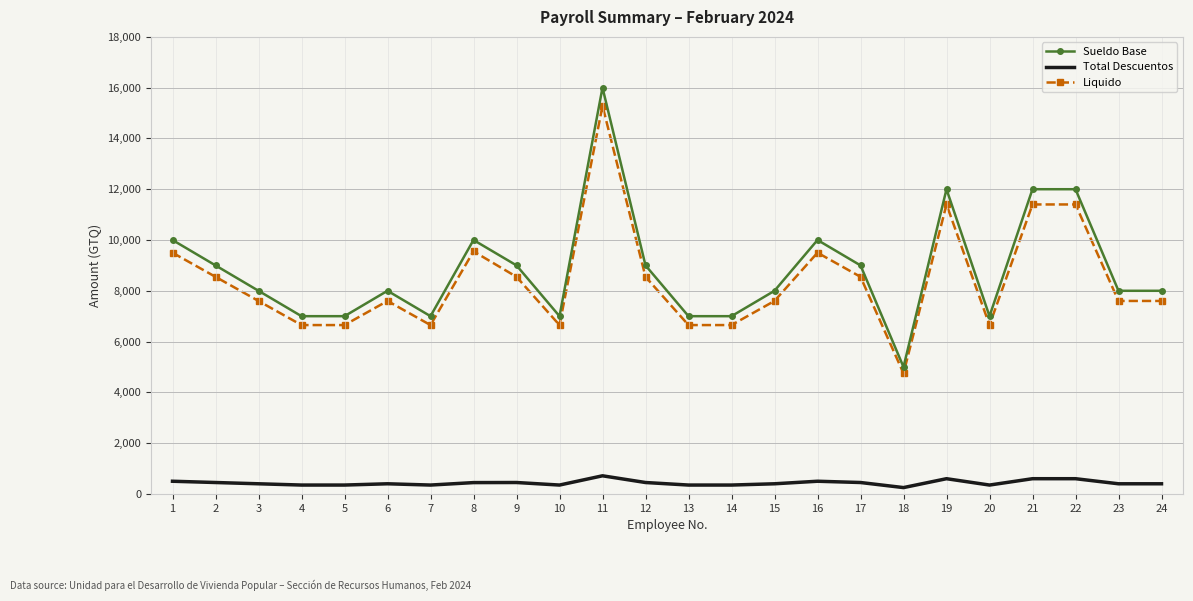

What is the maximum value for Total Descuentos?

714.3